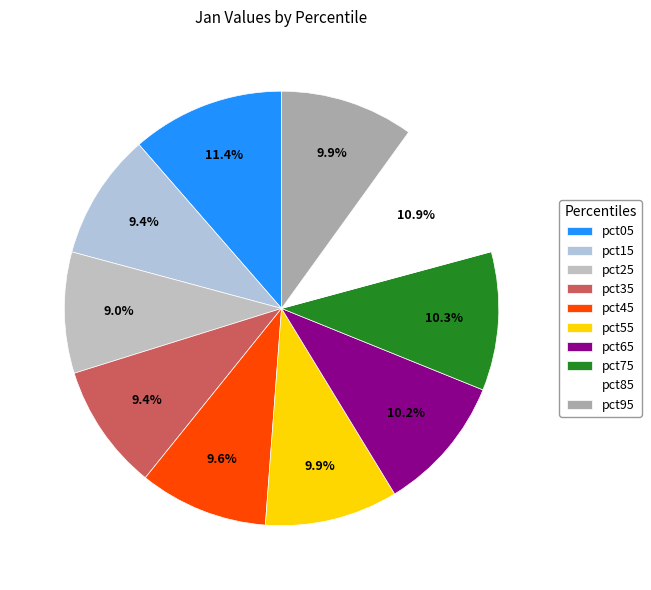

How many slices are in this pie chart?

10